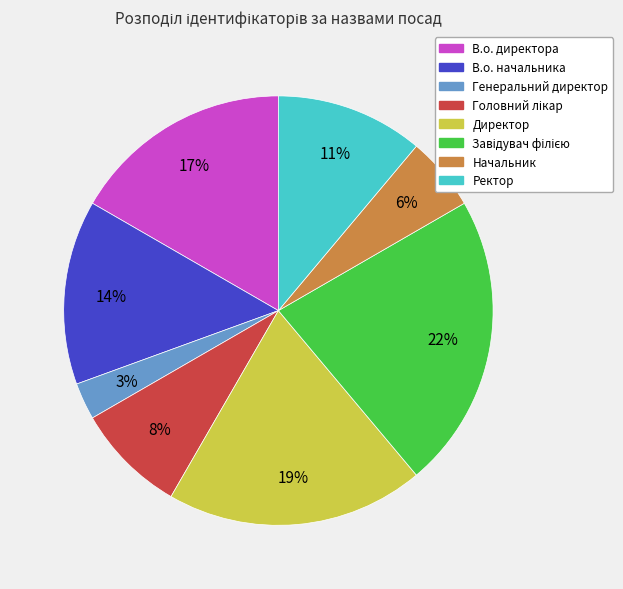

Does В.о. начальника account for over 50% of the chart?

No